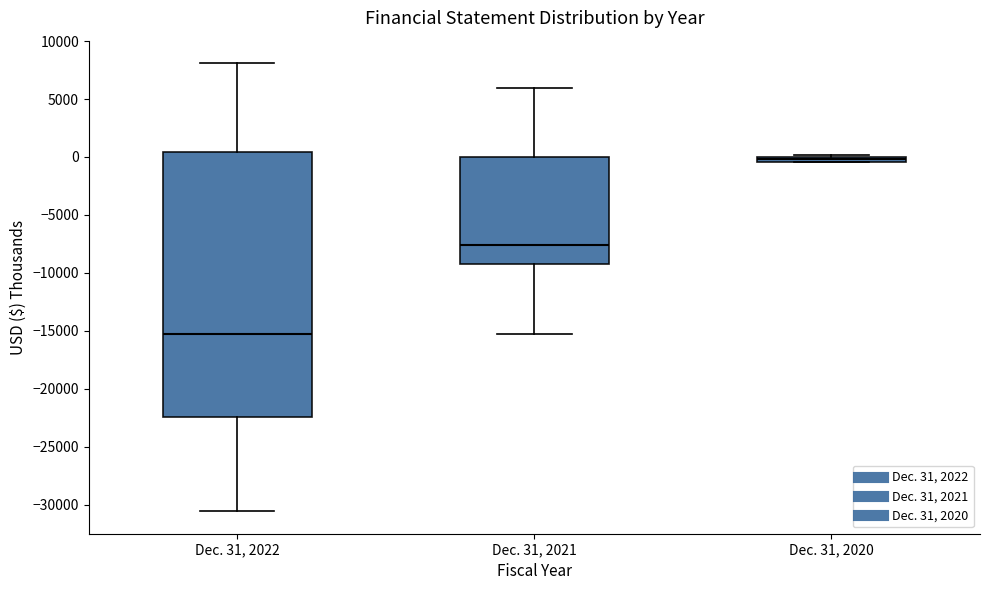

Which box is the tallest, from its lower edge to its upper edge?

Dec. 31, 2022